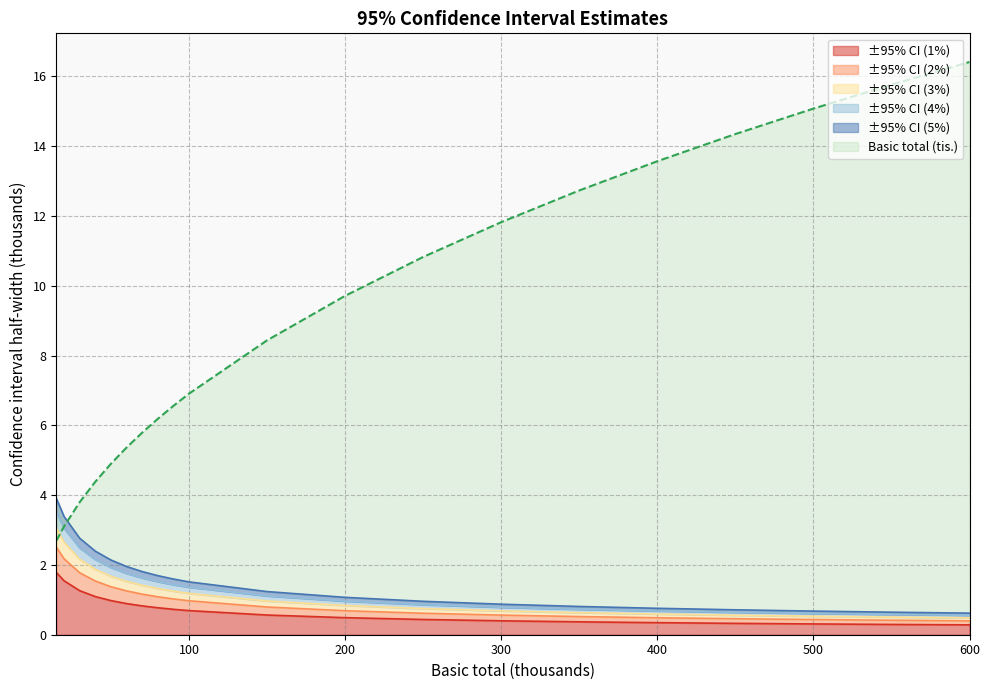

What is the highest value of the ±95% CI (1%) series?

1.8